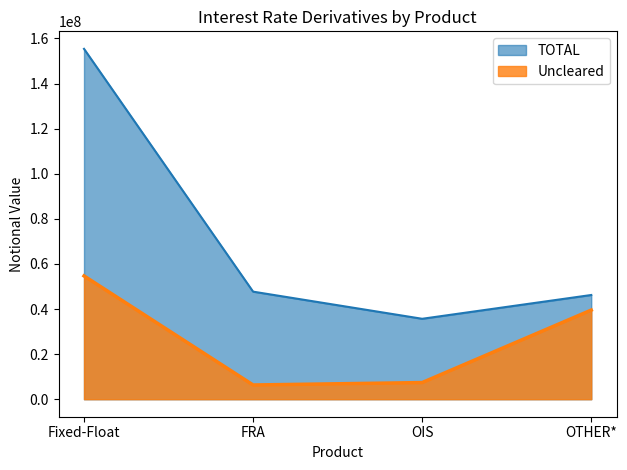

Reading left to right, extract all data points from this chart.

Uncleared: Fixed-Float=54667020	FRA=6308429	OIS=7379447	OTHER*=39525030
TOTAL: Fixed-Float=155373096	FRA=47697718	OIS=35665372	OTHER*=46213675